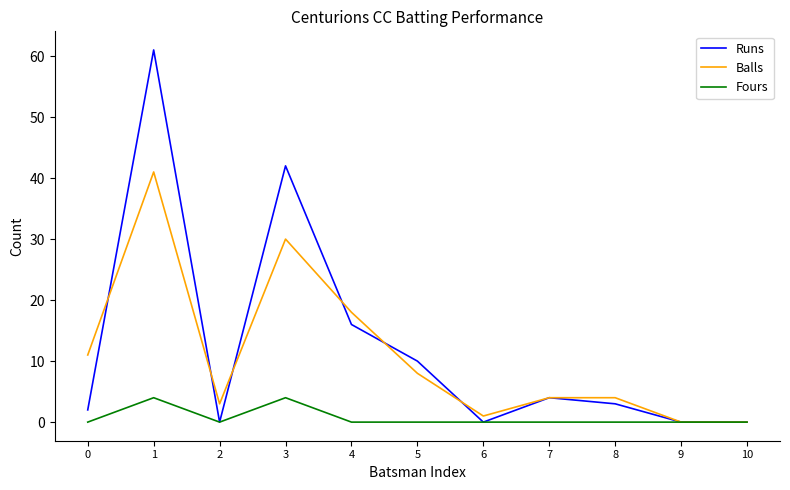

The Fours series shows 0 at 10. True or false?

True